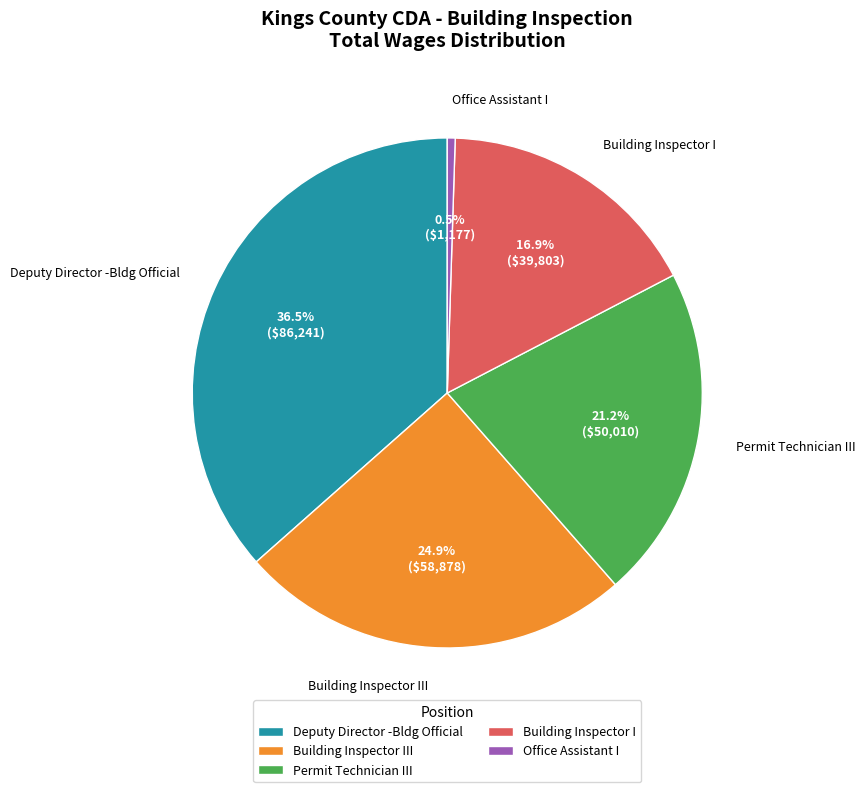

Rank the categories by value from highest to lowest.

Deputy Director -Bldg Official, Building Inspector III, Permit Technician III, Building Inspector I, Office Assistant I